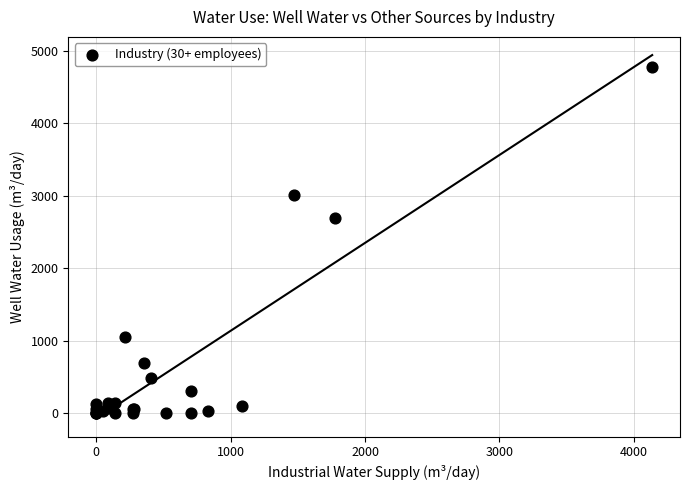

What Y value in the scatter plot is closest to 2393?

2692